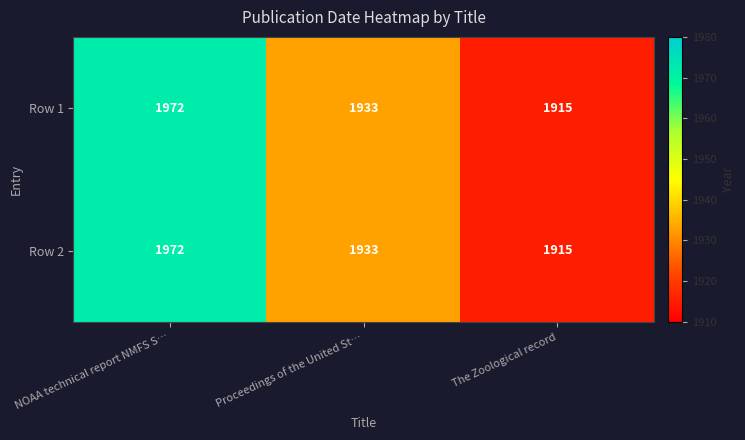

Which label corresponds to the largest value in the chart?

NOAA technical report NMFS S…